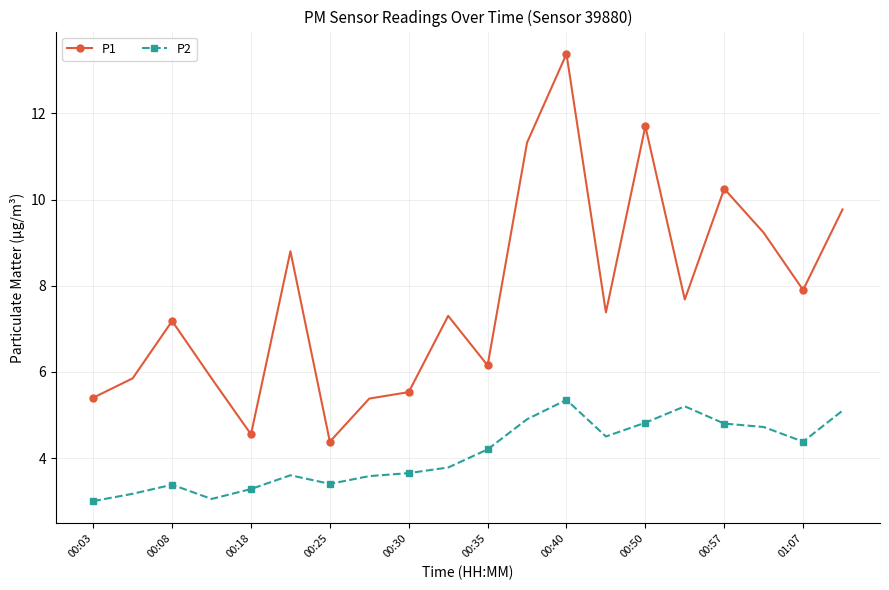

List the series in order of their overall mean, highest first.

P1, P2